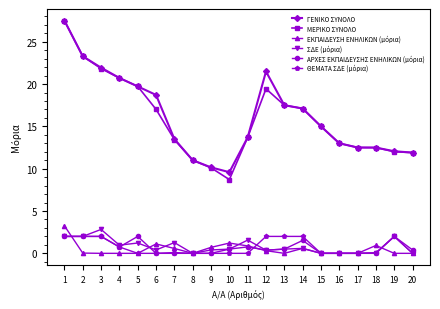

What is the greatest value displayed?

27.5